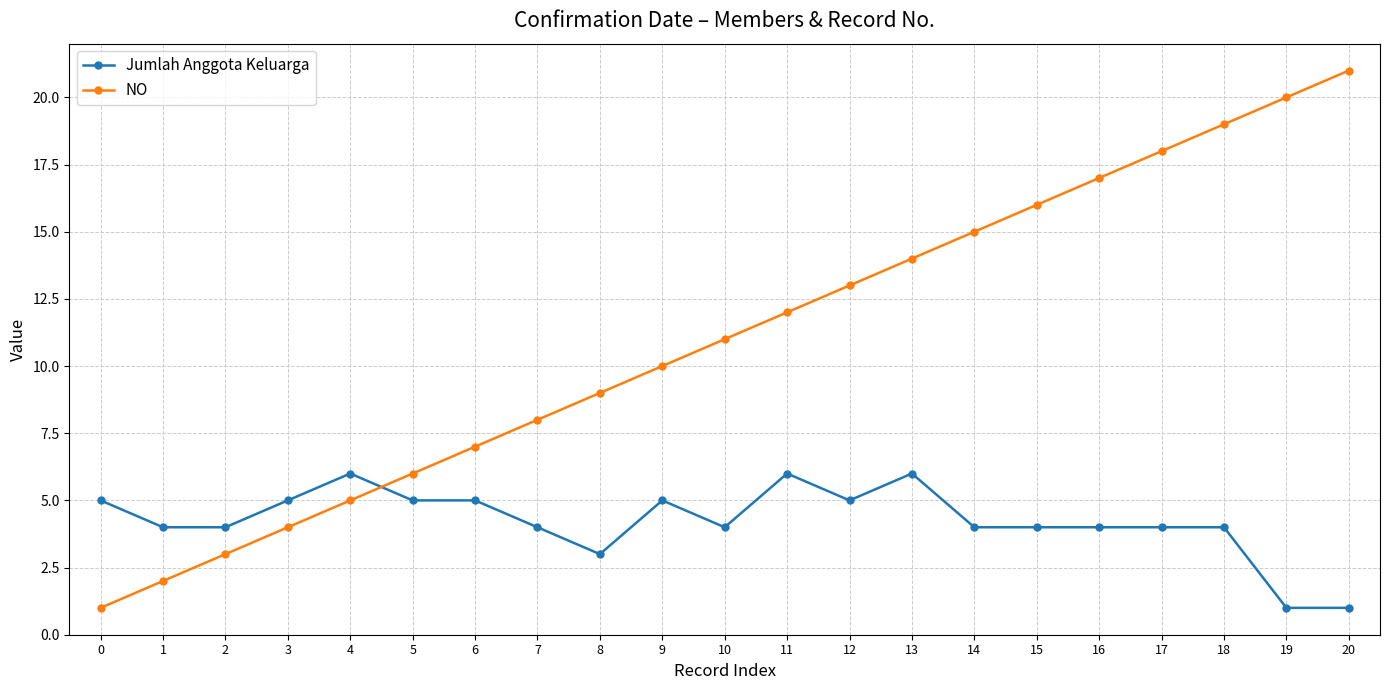

What is the lowest value of the NO series?

1